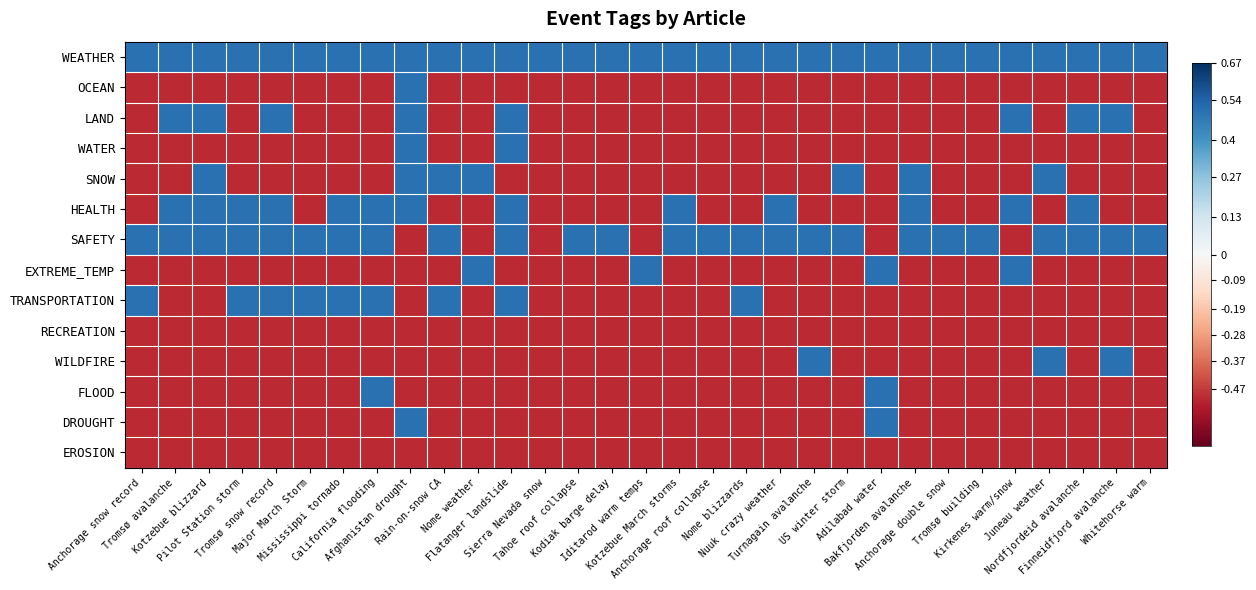

How many data points does each series have?

31